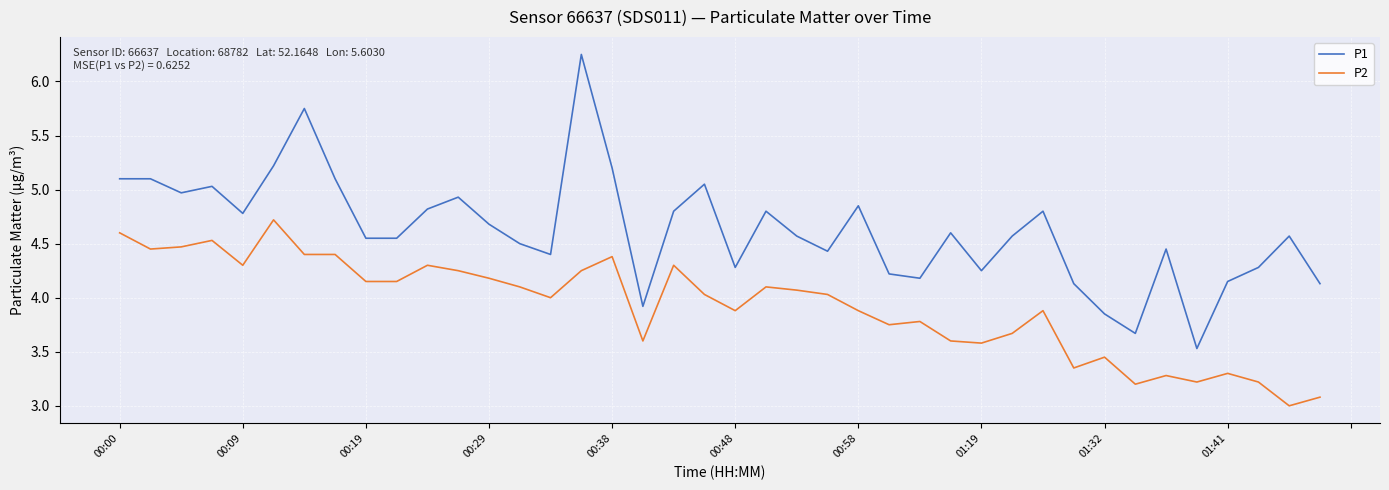

What is the minimum value shown in the chart?

3.0